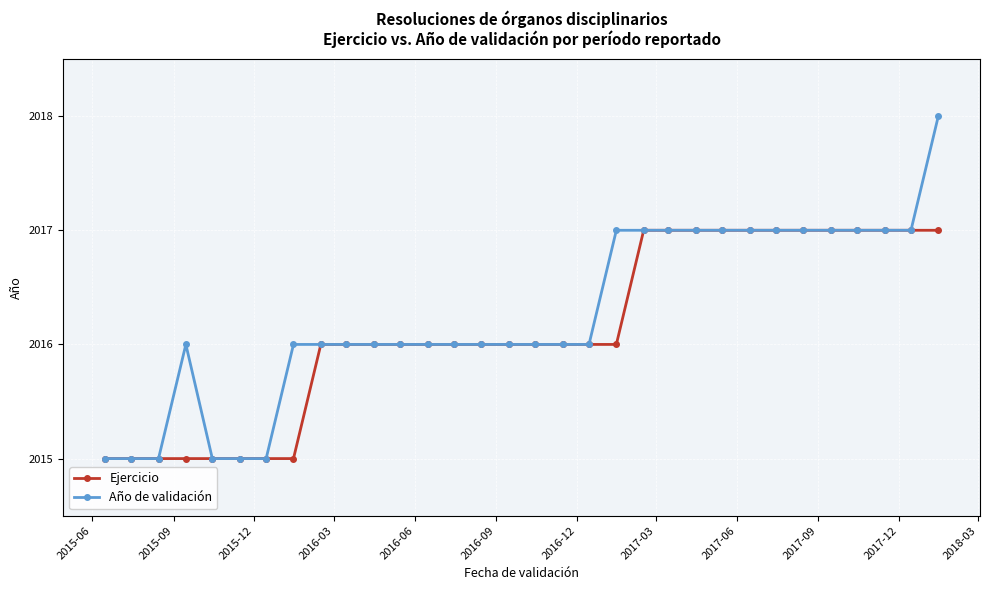

List the series in order of their peak value, highest first.

Año de validación, Ejercicio